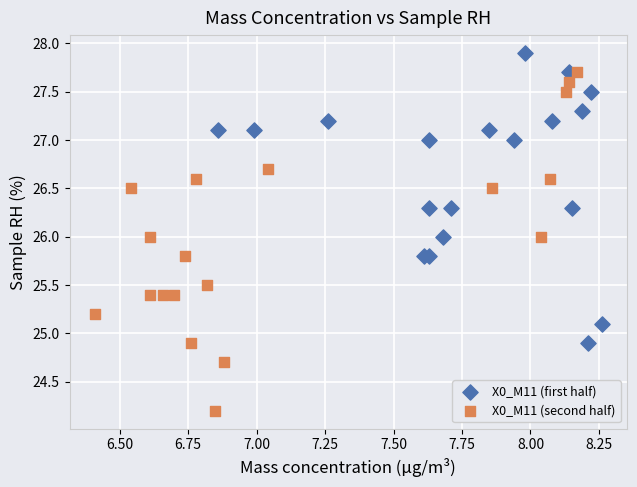

Which series contains the highest Y value?

X0_M11 (first half)